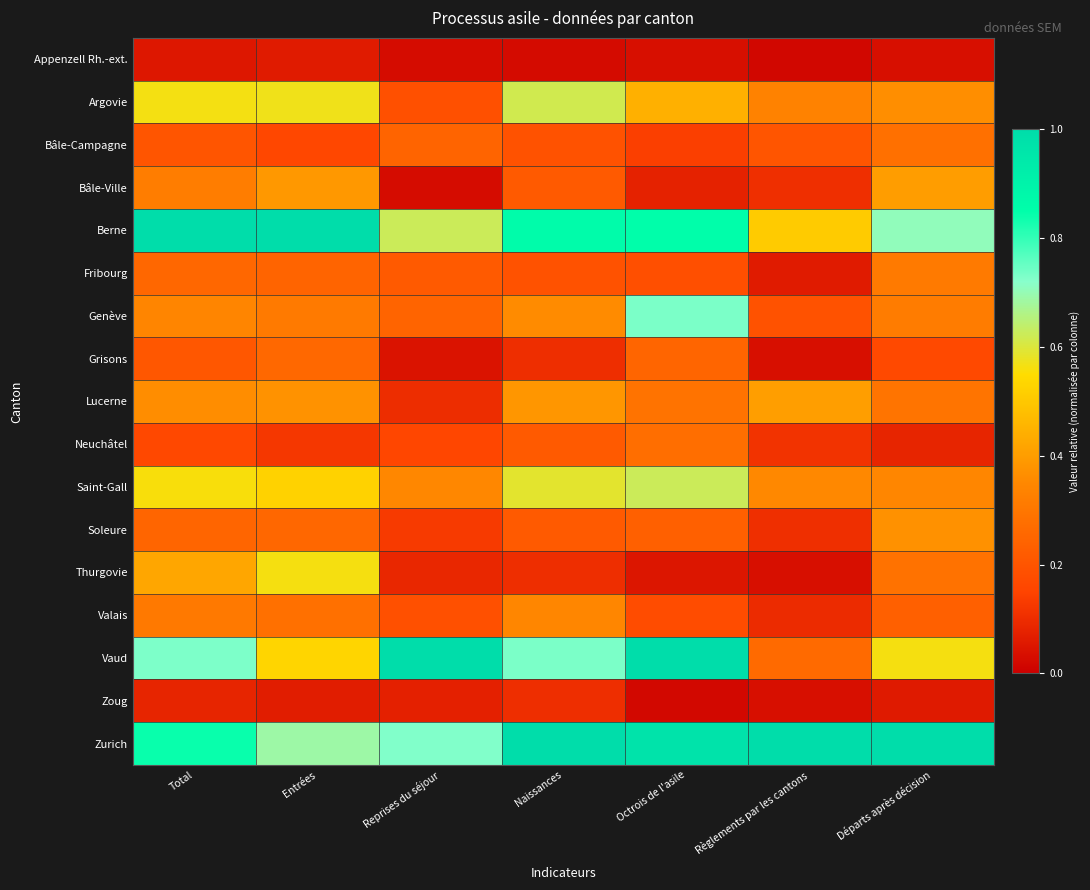

At which category does the chart reach its peak across all series?

Total